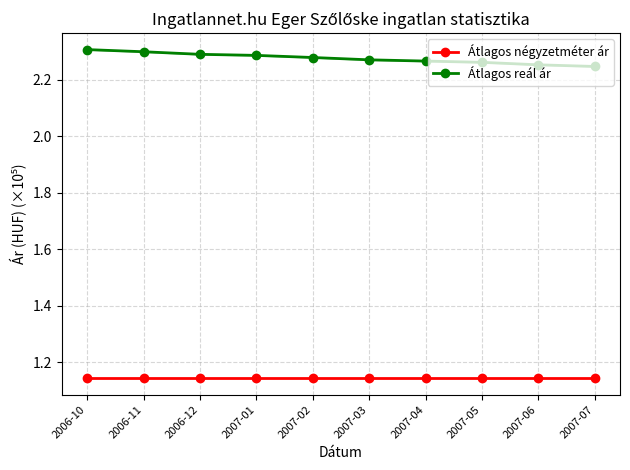

Does the chart display data point markers on the line(s)?

Yes